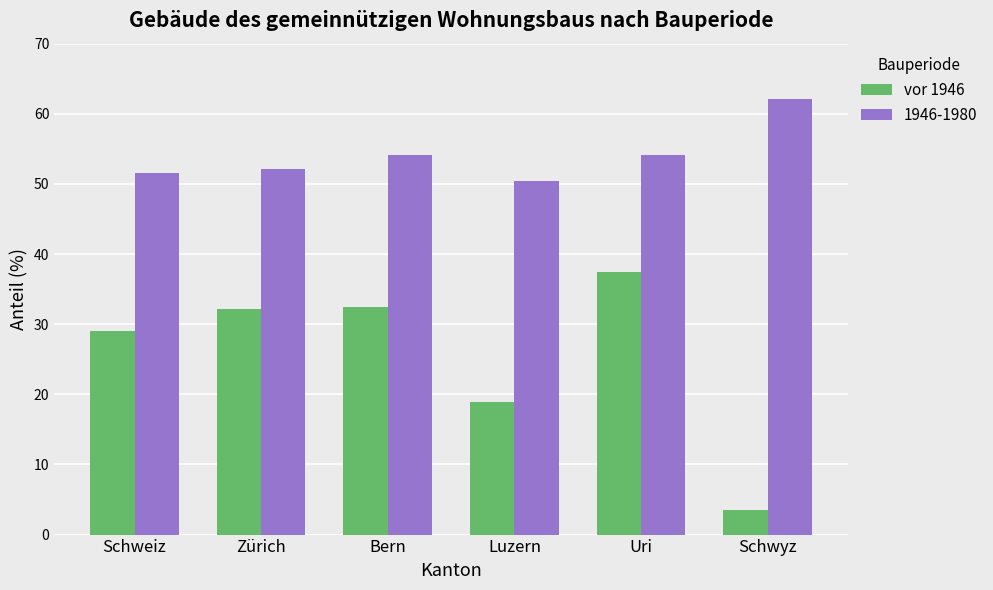

Does the chart contain stacked bars?

No